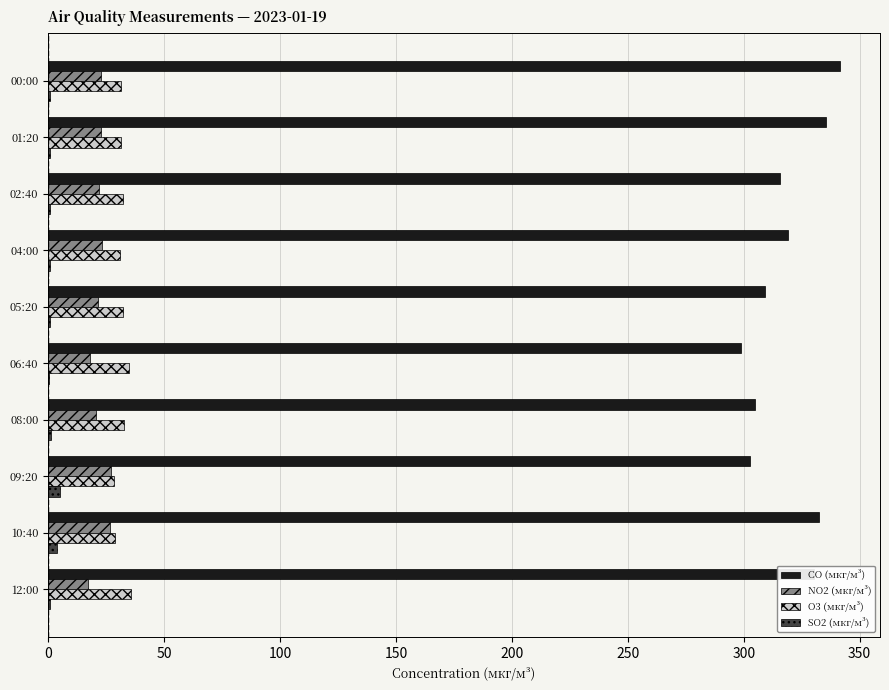

Which series has the largest total across all categories?

CO (мкг/м³)